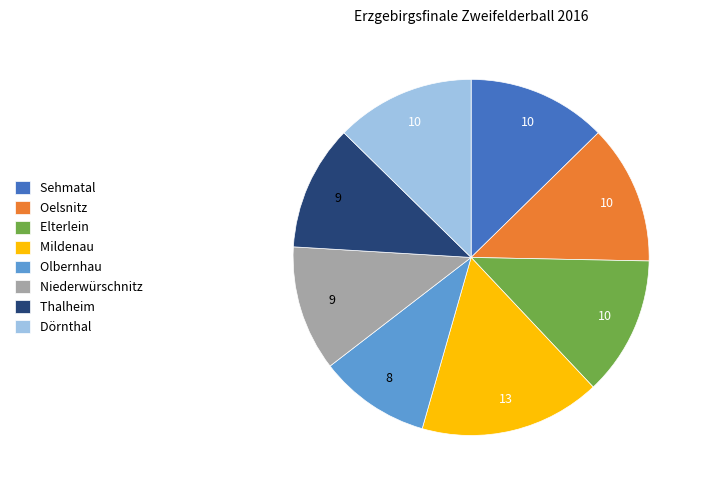

Which has a higher value, Olbernhau or Niederwürschnitz?

Niederwürschnitz